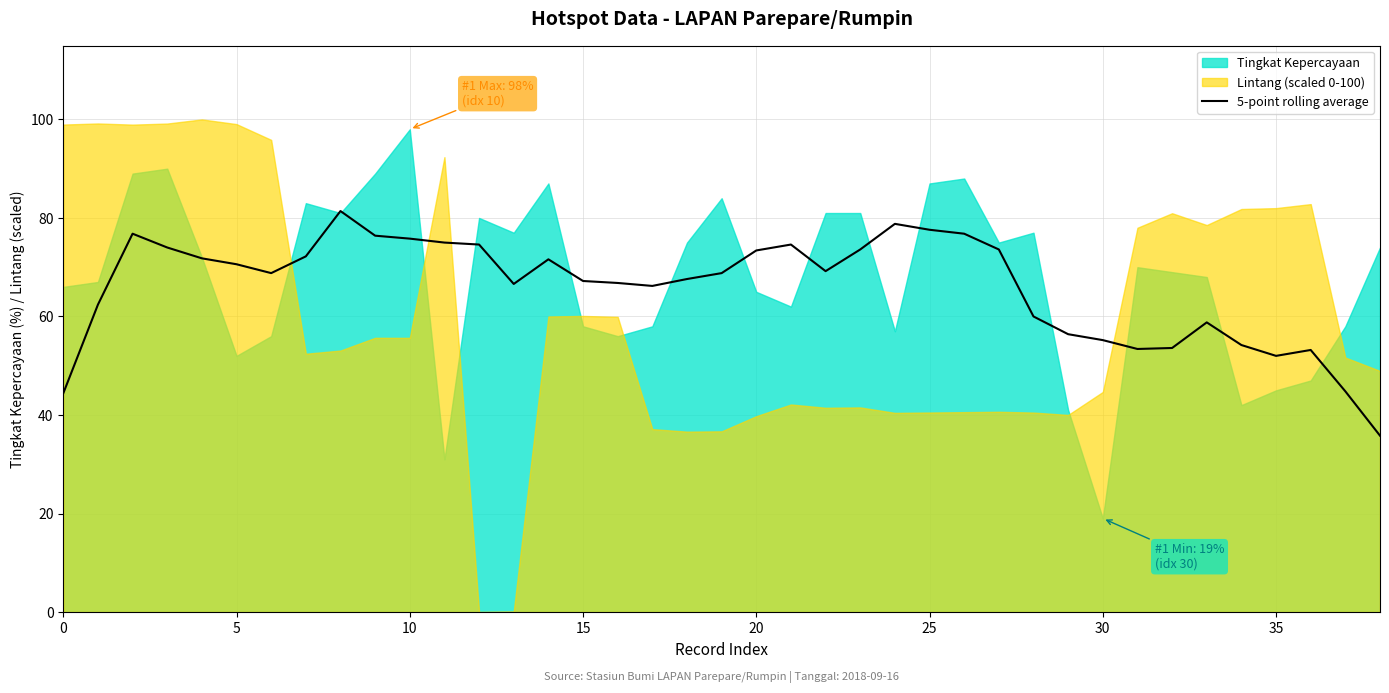

What is the average value?

66.0